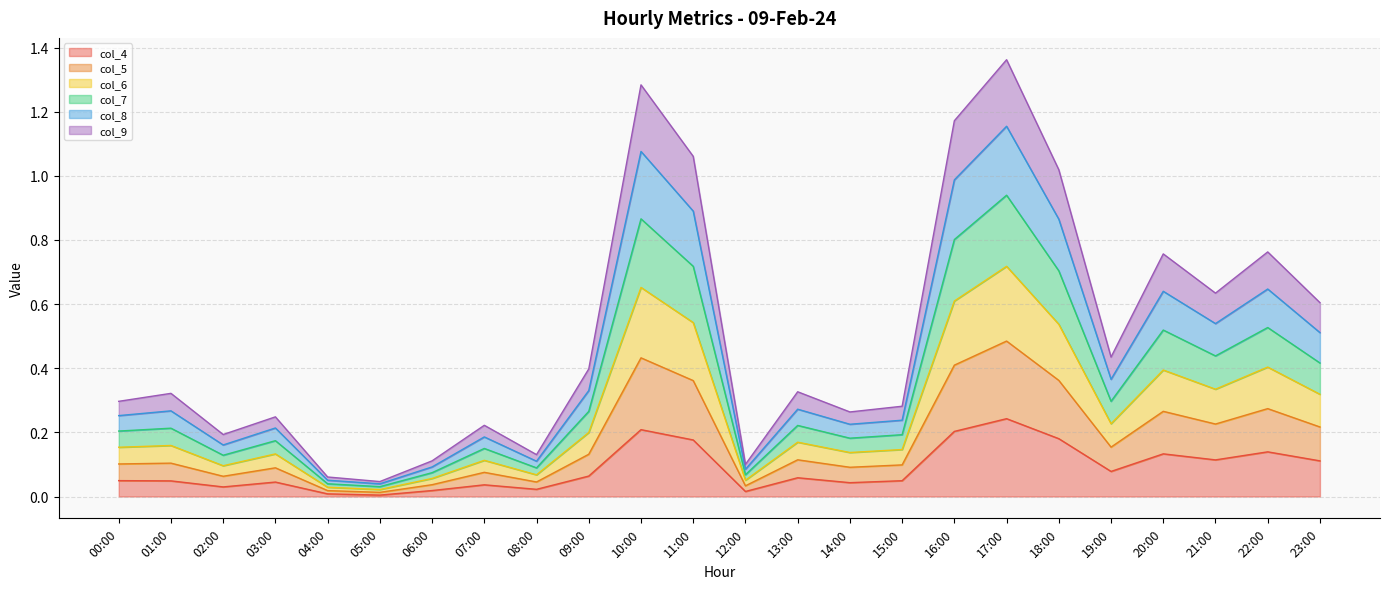

Is the value of col_5 at 21:00 greater than the value of col_4 at 15:00?

Yes